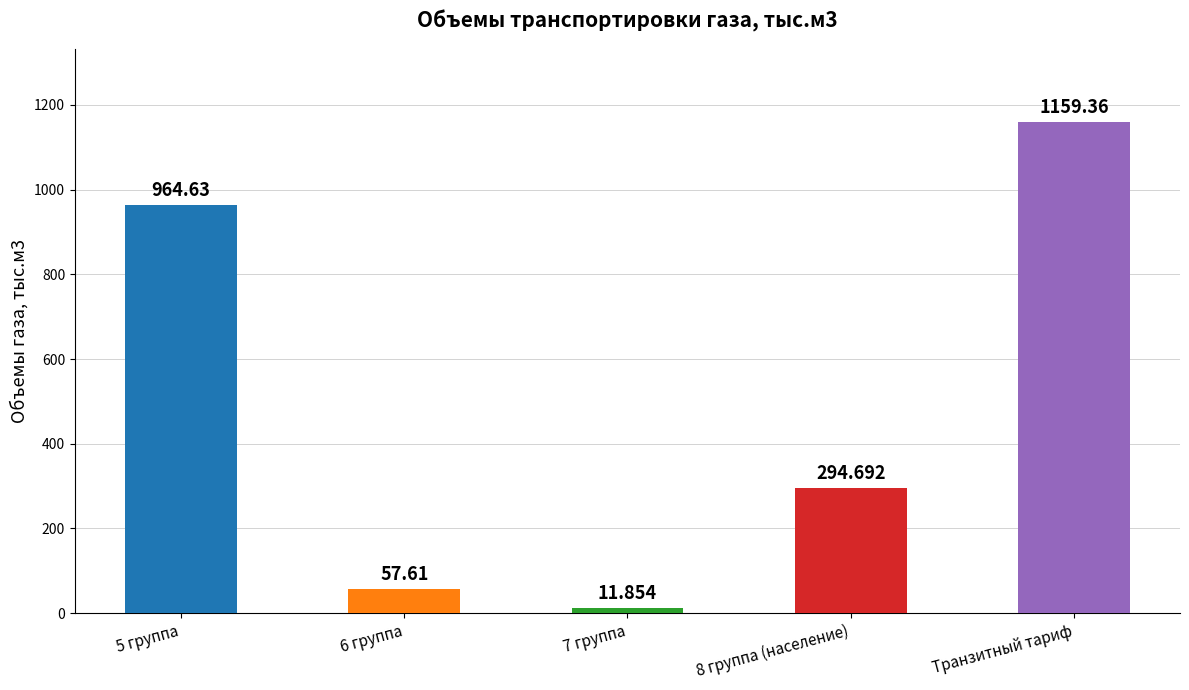

Rank the categories by value from highest to lowest.

Транзитный тариф, 5 группа, 8 группа (население), 6 группа, 7 группа